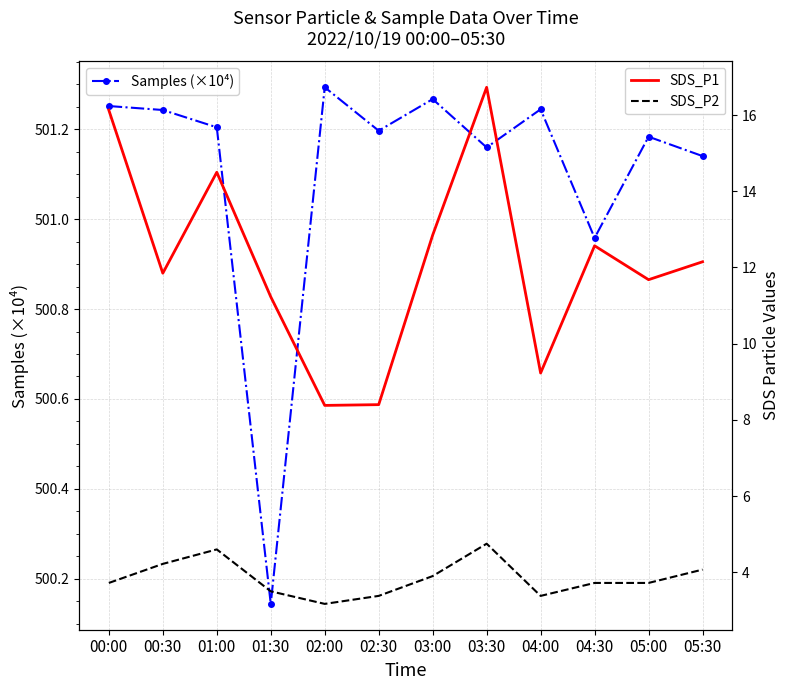

What is the total value across all series at 02:30?

513.0